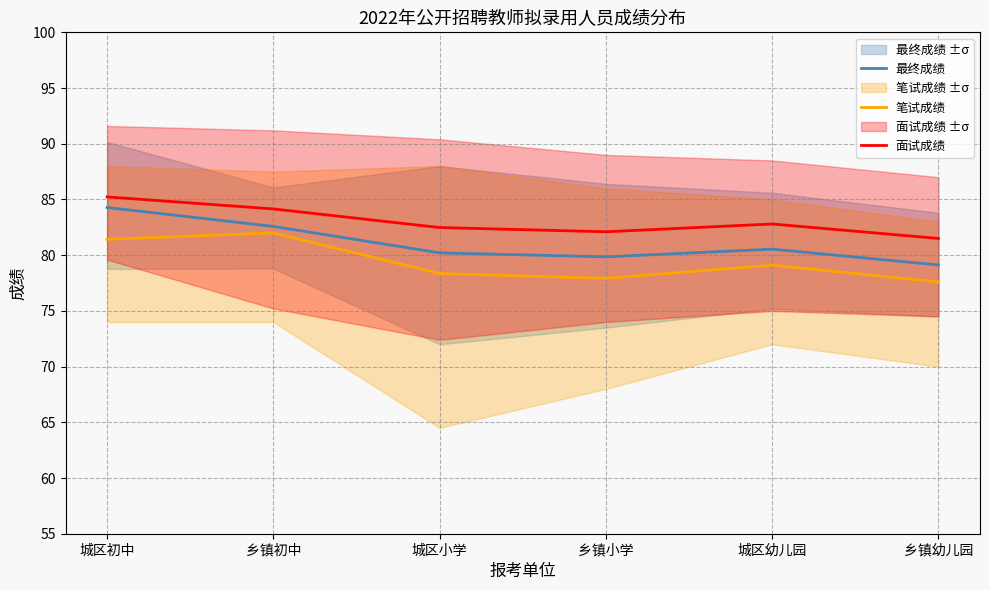

What is the spread (max minus min) of values at 乡镇初中?

2.2